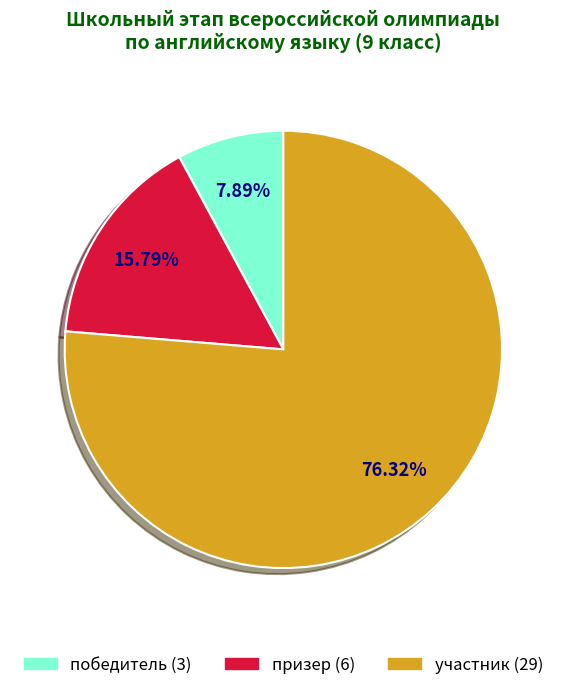

Is it true that победитель is 21% of the pie?

False